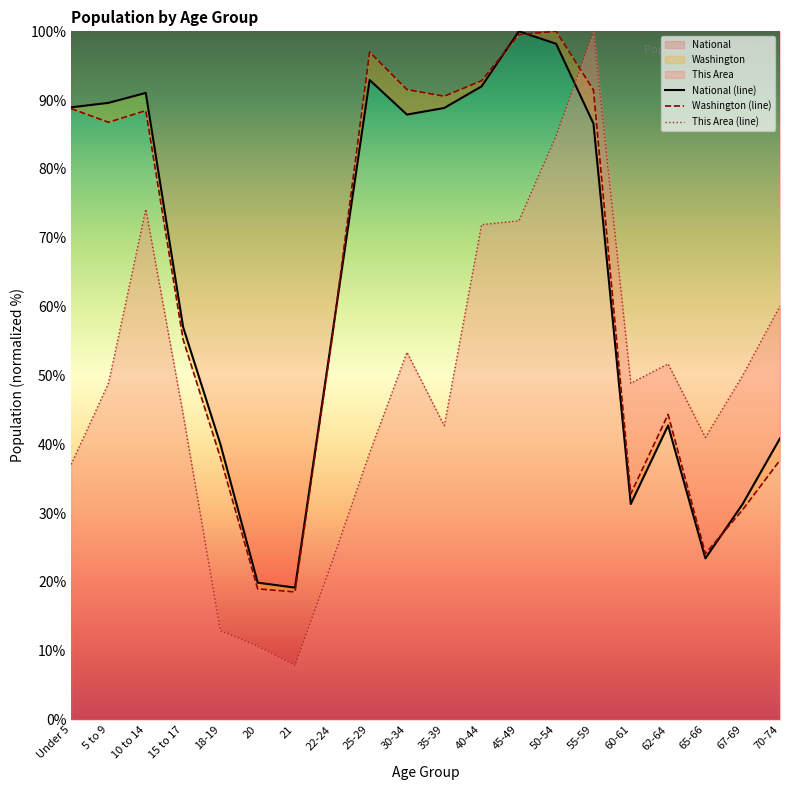

List the series in order of their peak value, highest first.

National (line), Washington (line), This Area (line)